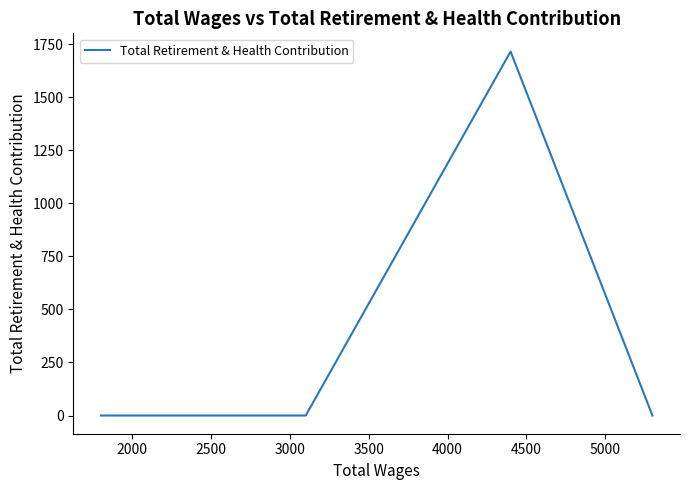

How many categories are shown in the chart?

5